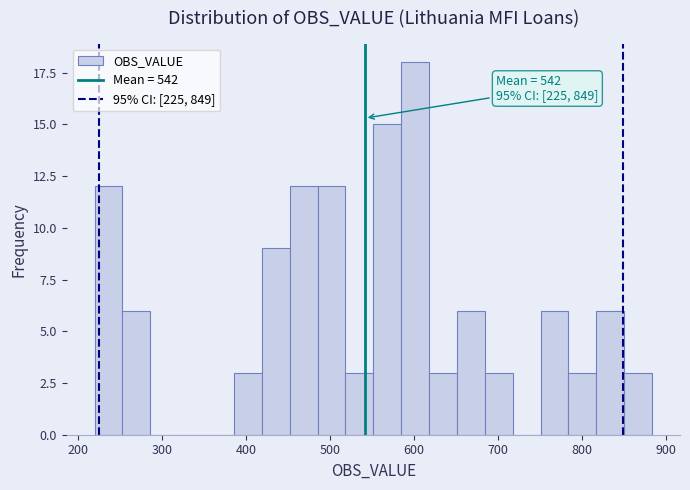

Read against the x-axis, roughly where is the centre of the tallest bar?

600